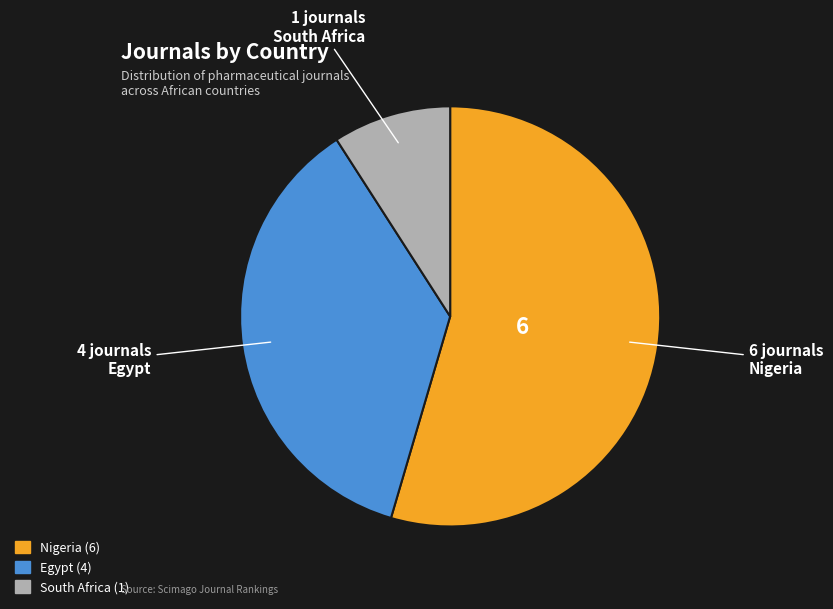

Does Egypt represent more than half of the total?

No